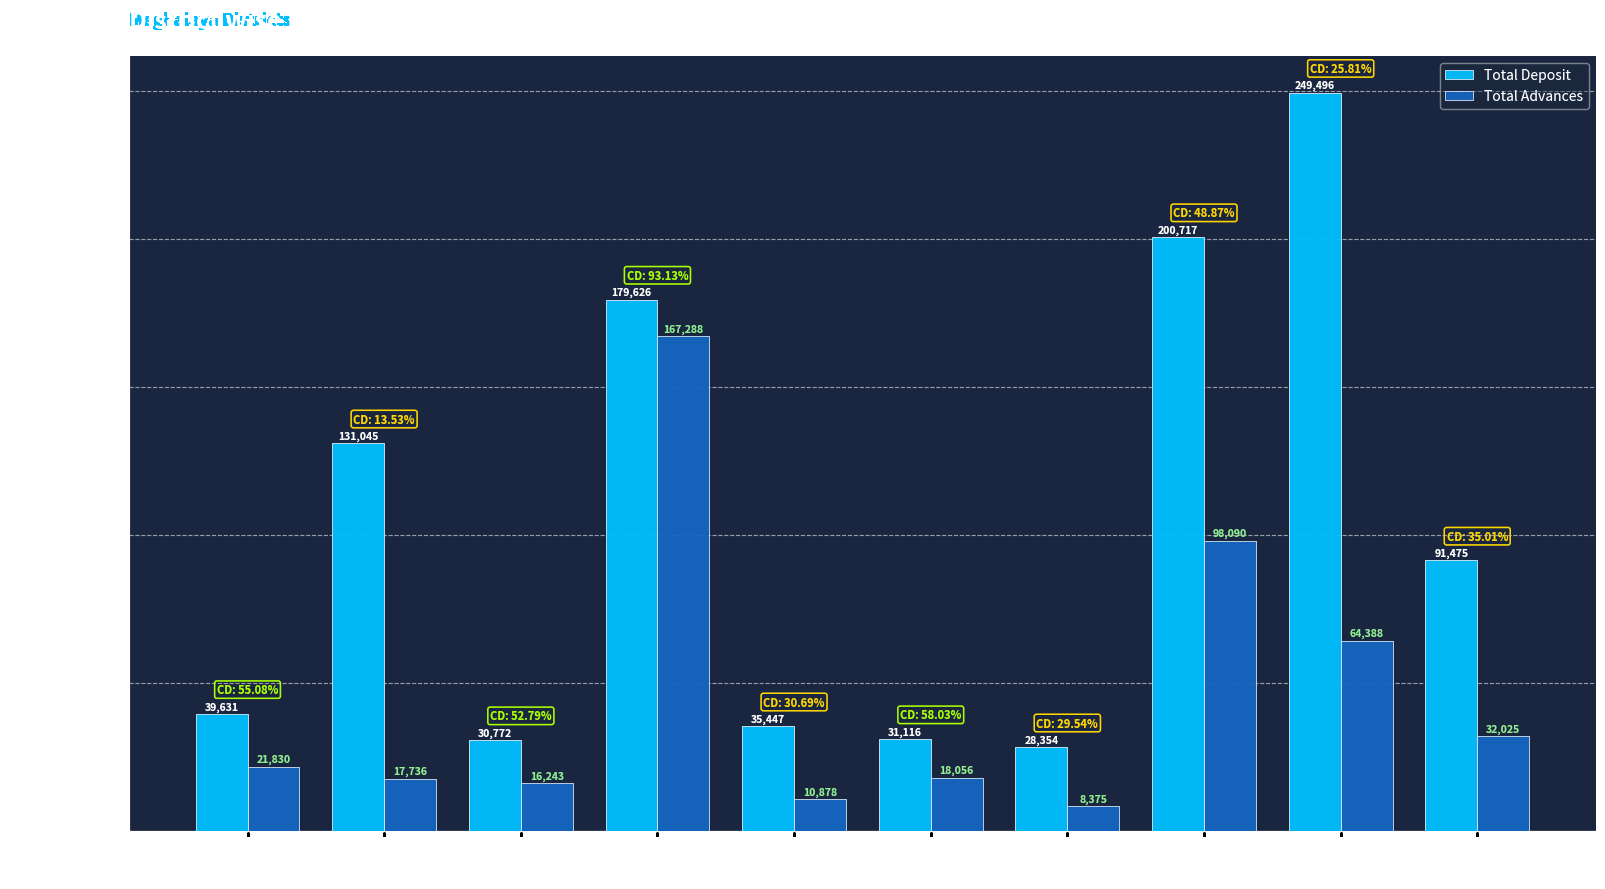

What is the difference between the Total Deposit values at W.K.H. and S.G.H.?

56027.9